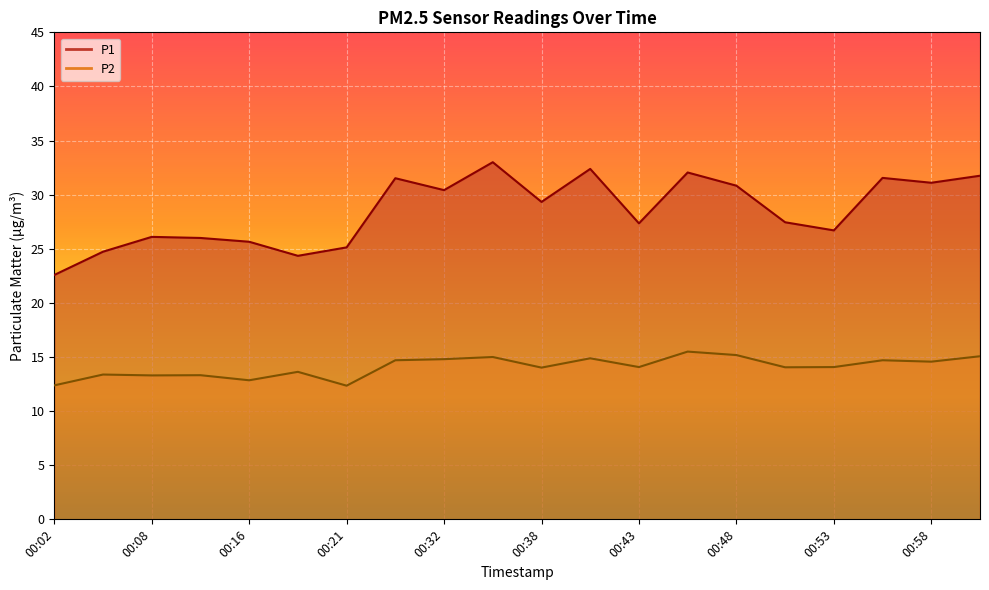

True or false: P1 has more than 2 interior local peaks.

True